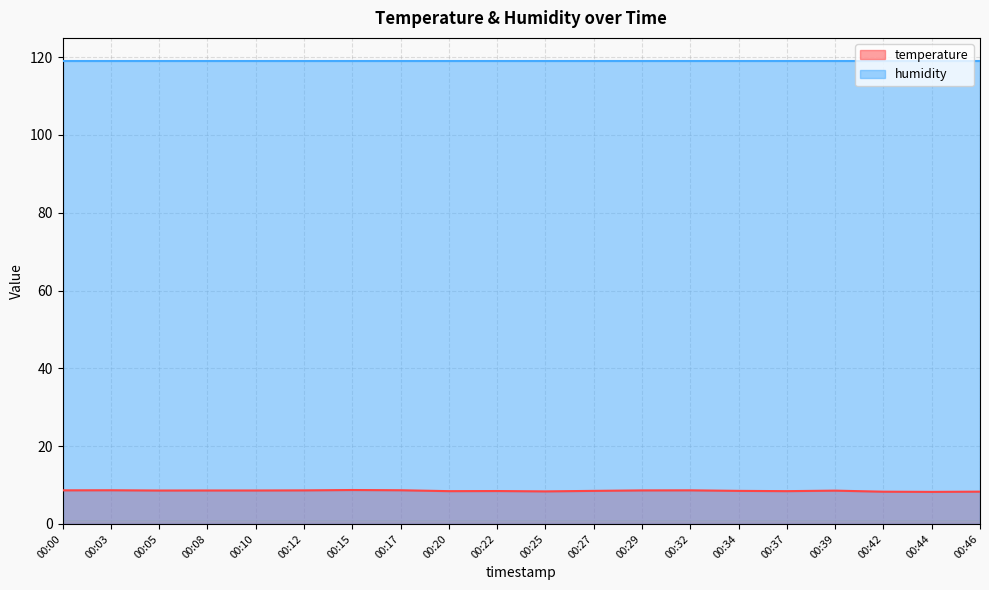

What is the difference between the maximum and second lowest values?

0.4